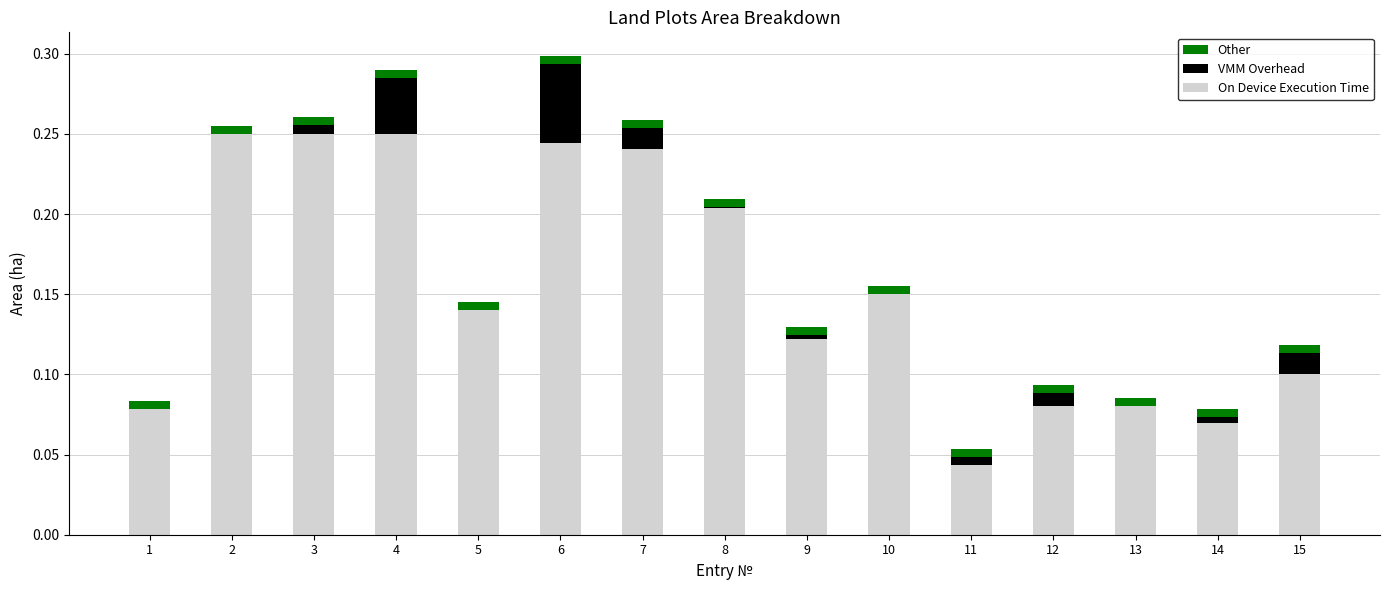

What is the sum of all On Device Execution Time values?

2.3